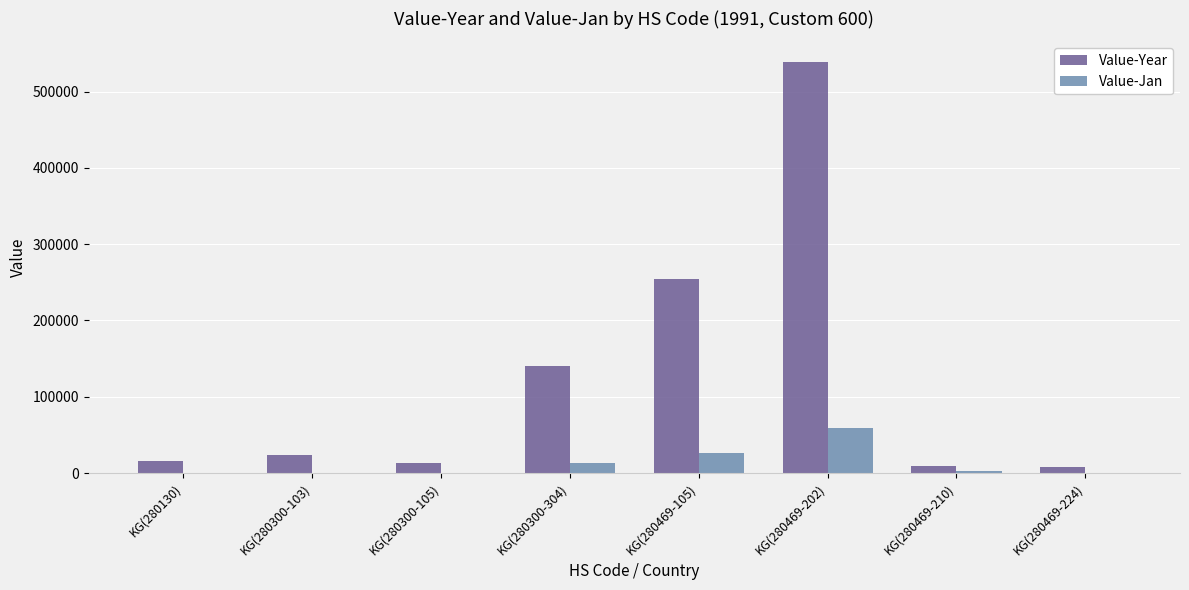

Is it true that Value-Jan equals -21147 at KG(280130)?

False